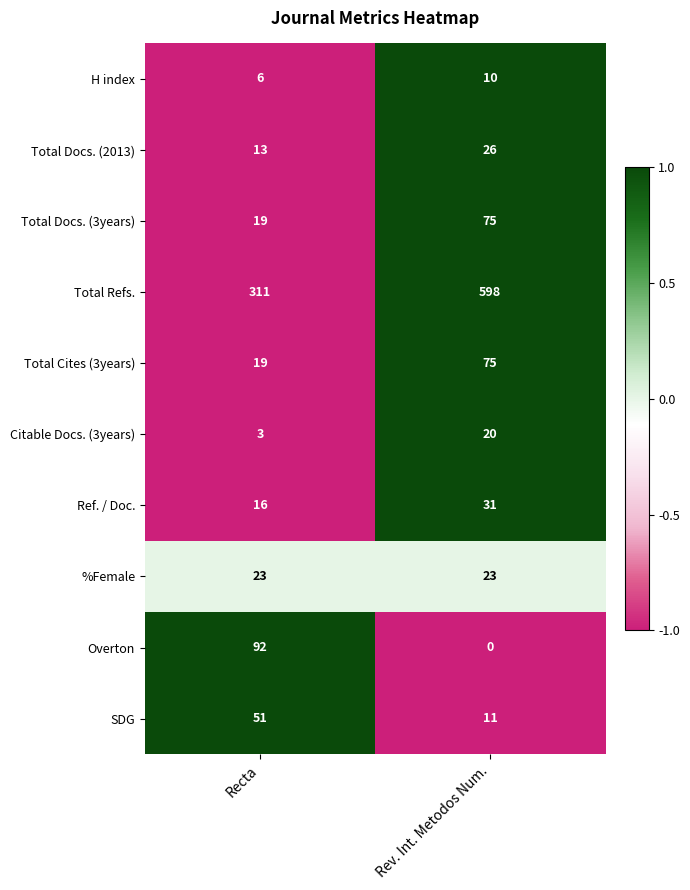

The value of SDG at Rev. Int. Metodos Num. is 11. True or false?

True